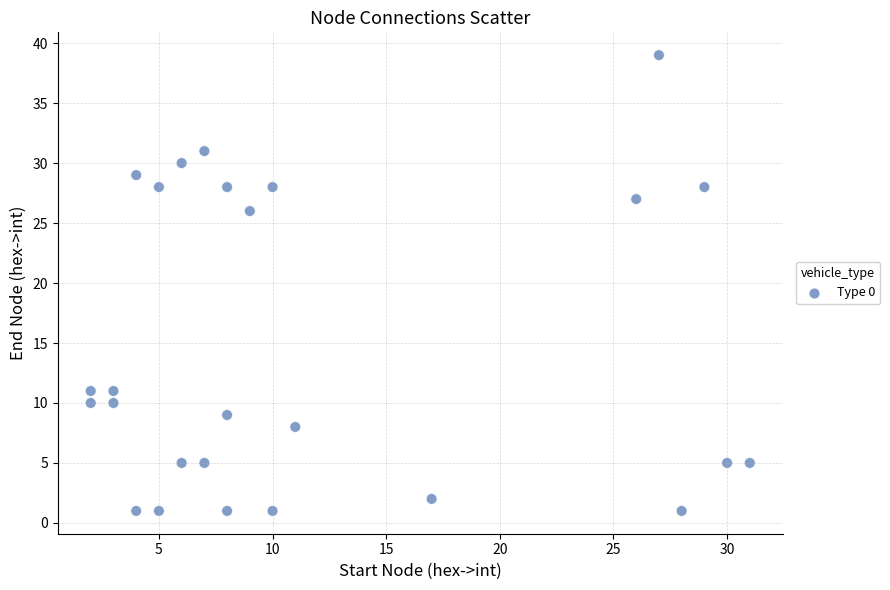

What is the range of Y values (max minus min)?

38